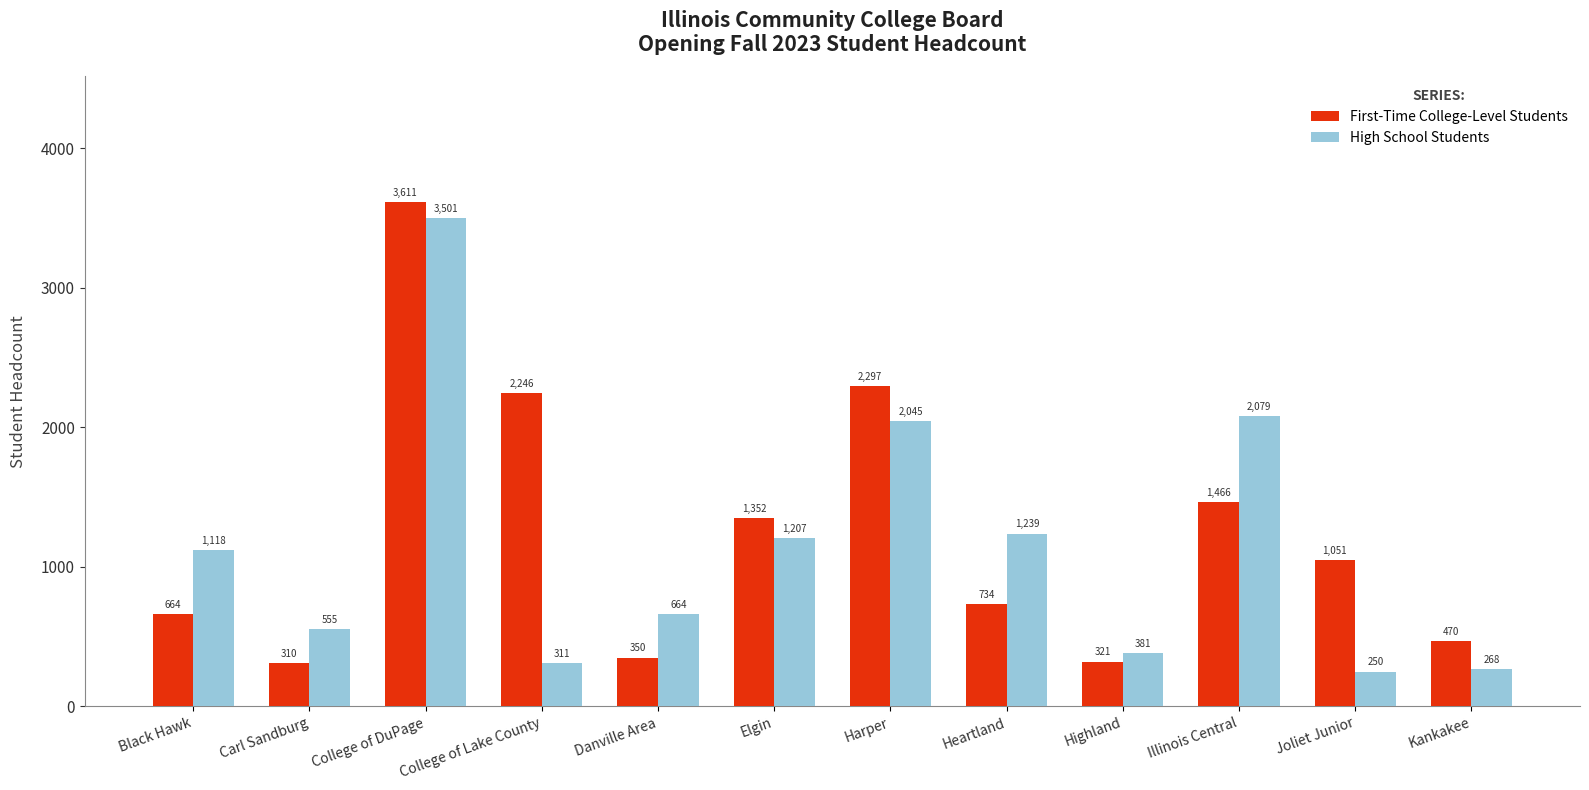

At which category is the sum across all series the highest?

College of DuPage